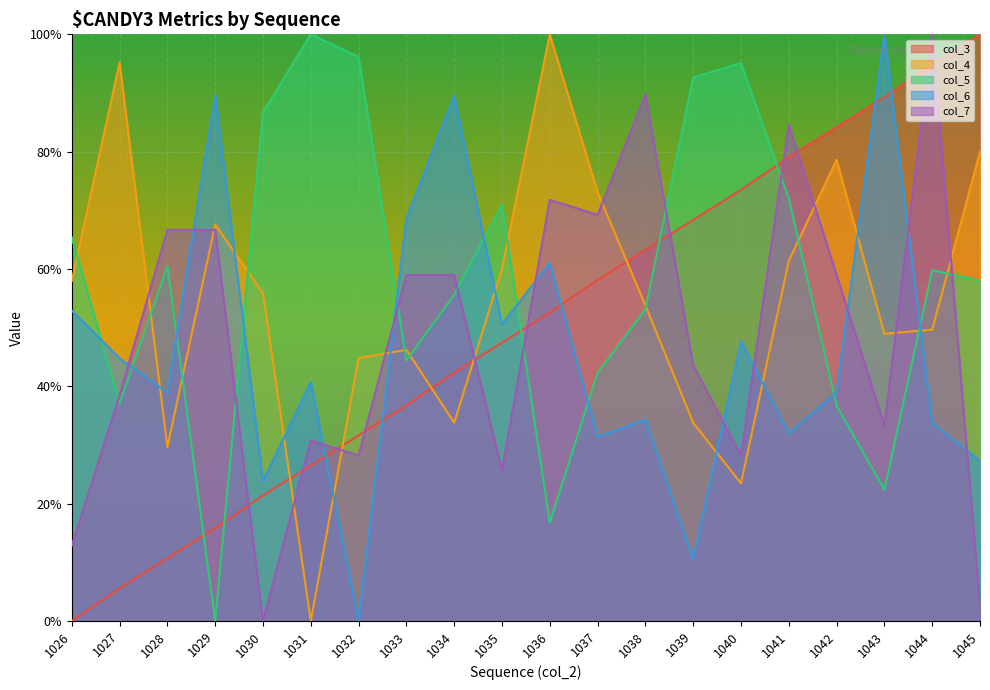

Where is col_4 nearest to the value 0?

1031